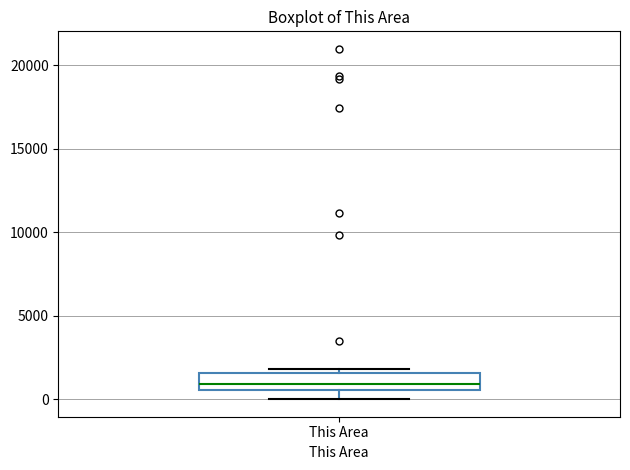

Transcribe this box plot: give where the median line is, the range the box spans, and where the two whiskers end, as read against the y-axis. The values are not printed on the chart, so give them approximately, as read against the axis.

median 1000, box 500 to 1500, whiskers 0 to 2000